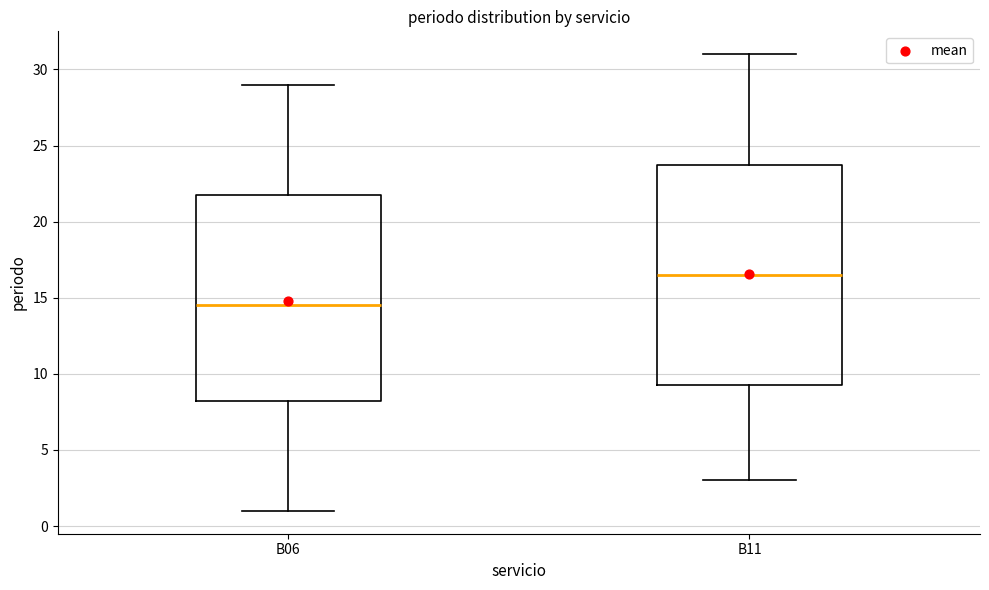

Where does the upper whisker of the box for B06 end on the y-axis? The values are not printed on the chart, so give them approximately, as read against the axis.

29.0